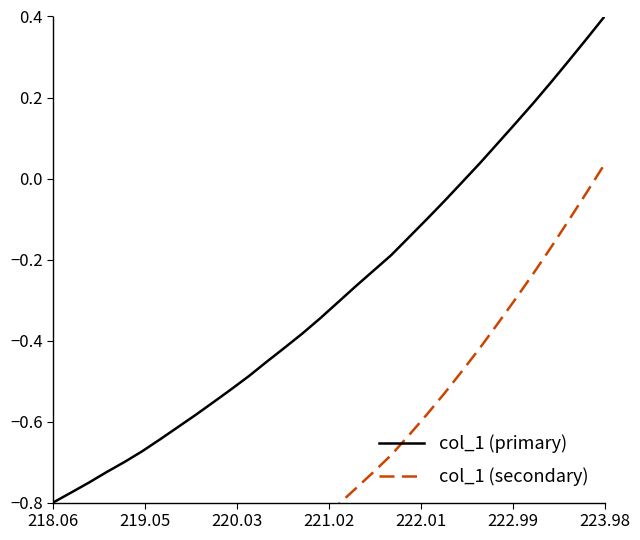

Which category has the lowest value in the col_1 (primary) series?

218.06